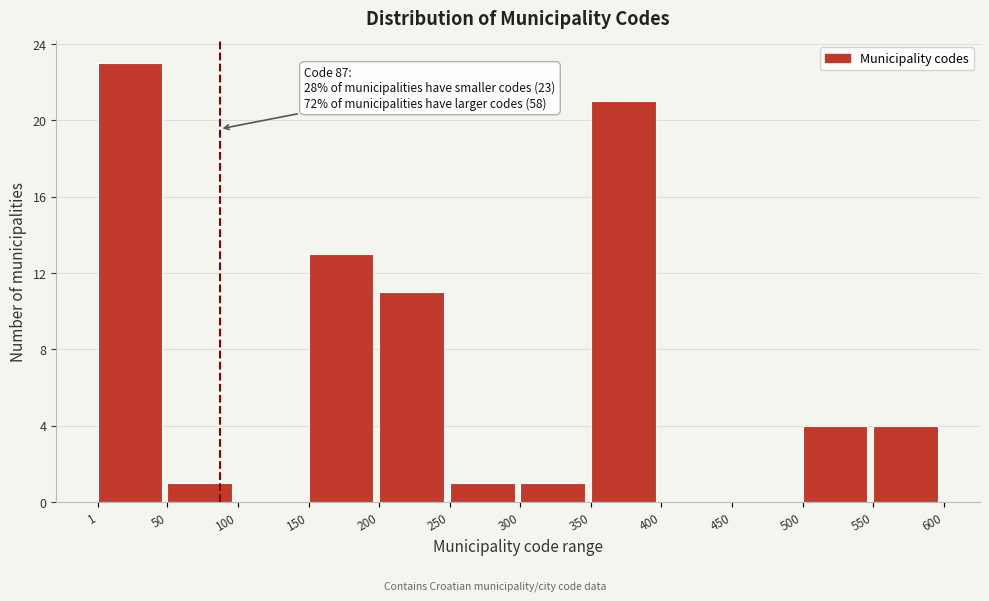

Which range on the x-axis has the tallest bar?

1 to 50